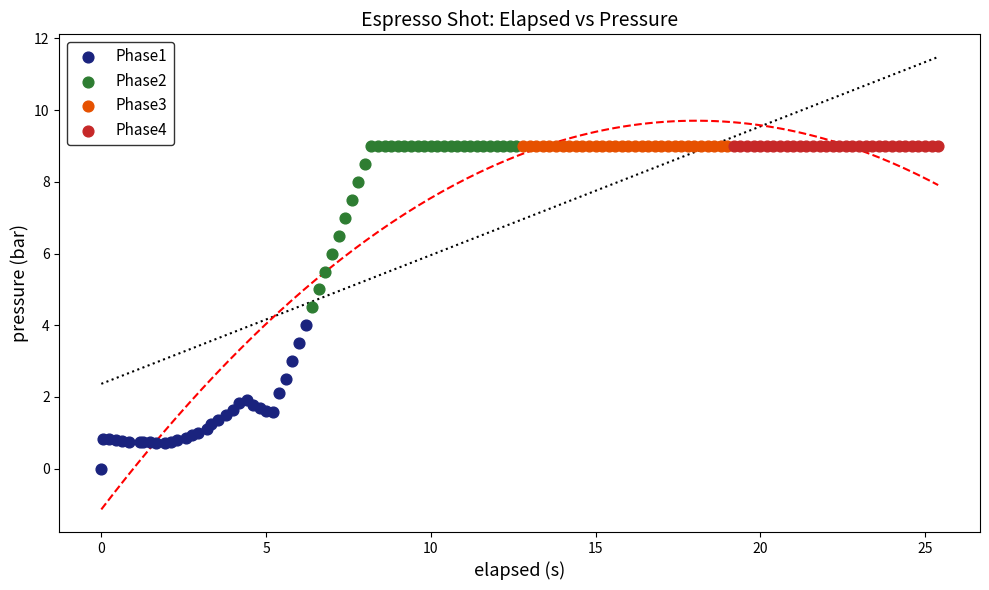

Which series reaches the minimum Y coordinate?

Phase1